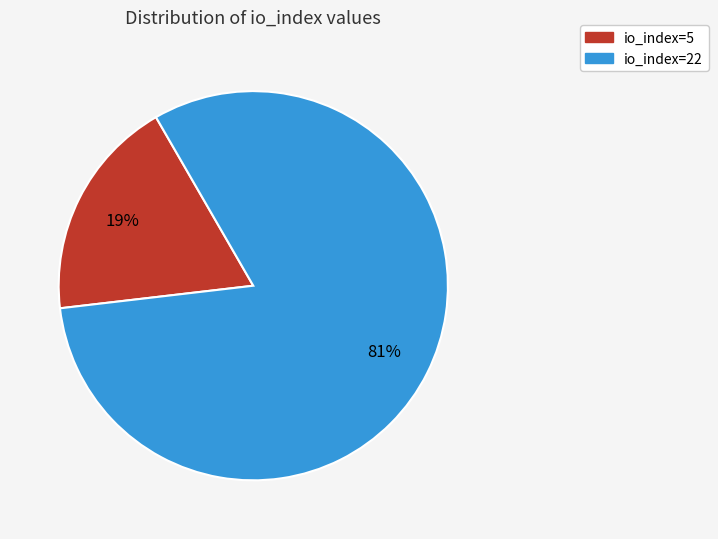

Does io_index=5 represent more than half of the total?

No